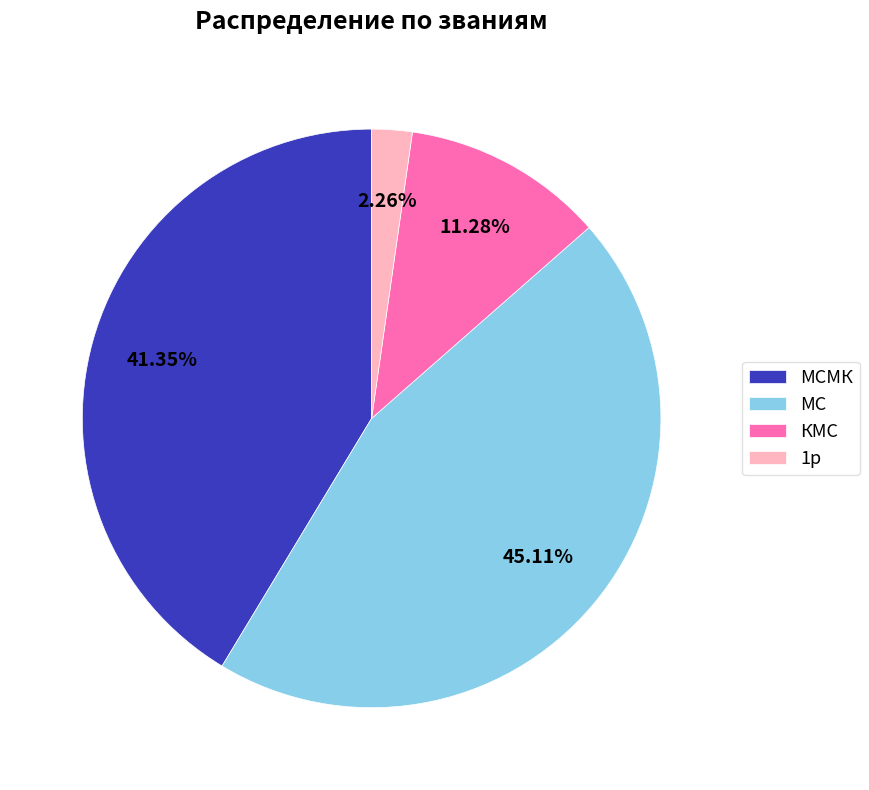

Does any single category account for the majority?

No